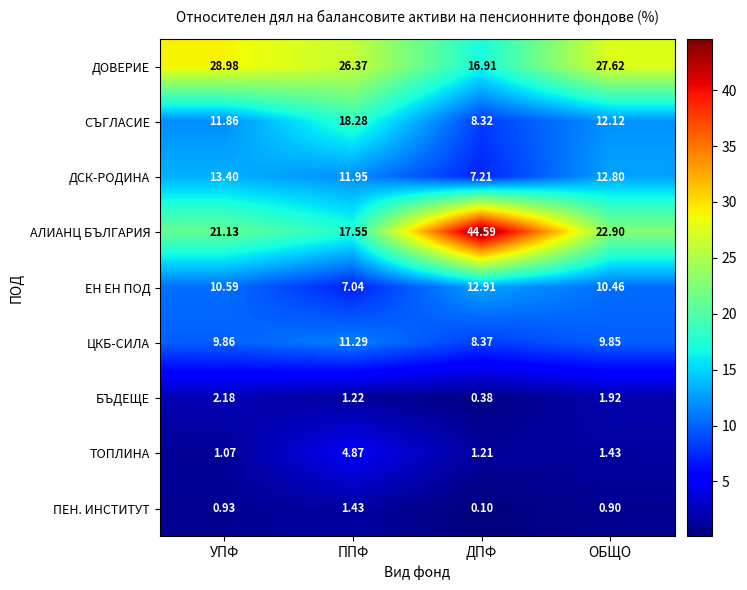

Where does the СЪГЛАСИЕ series first go above 12?

ППФ